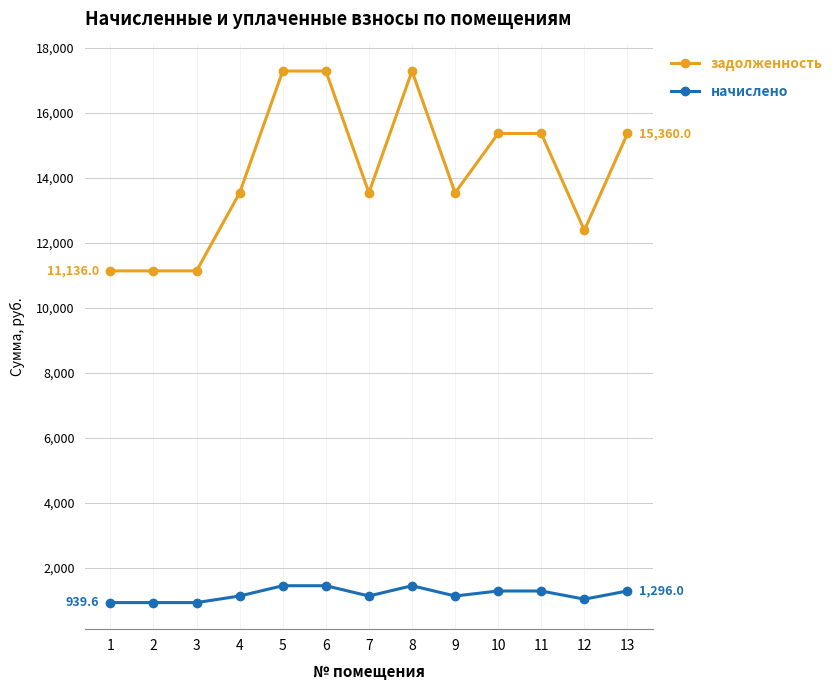

What is the spread (max minus min) of values at 5?

15822.0